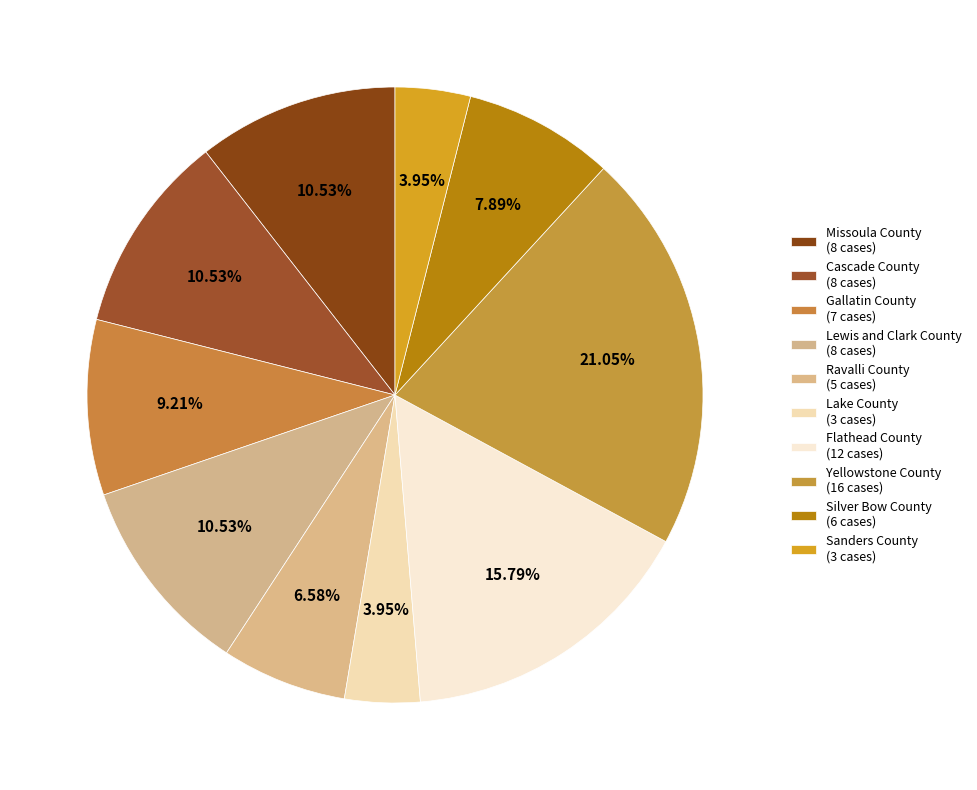

Which has a higher value, Ravalli County or Silver Bow County?

Silver Bow County